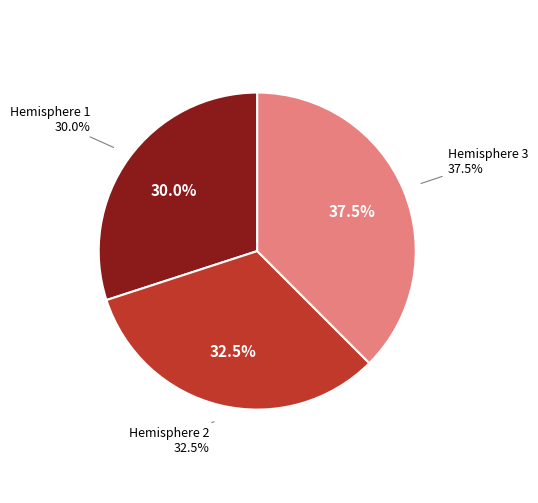

What is the largest slice in the pie chart?

Hemisphere 3